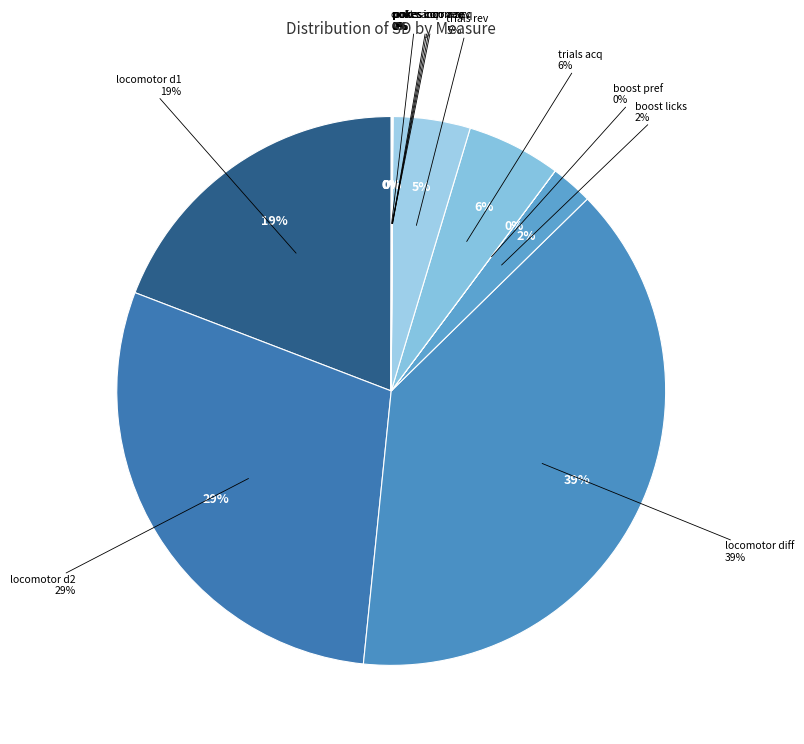

Which slice is the smallest?

scaling_factor